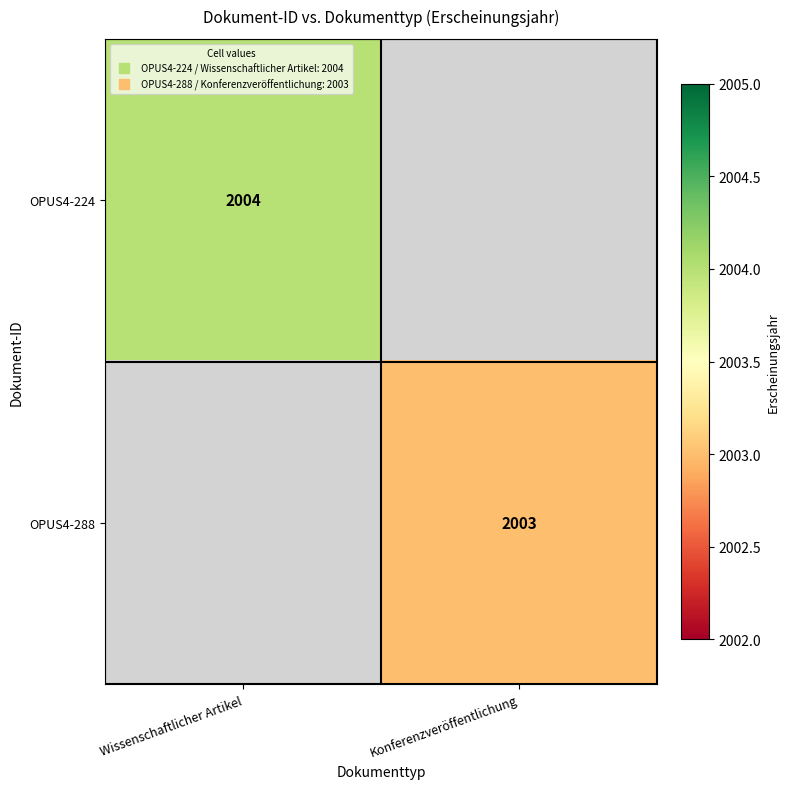

At which category is the sum across all series the highest?

Wissenschaftlicher Artikel